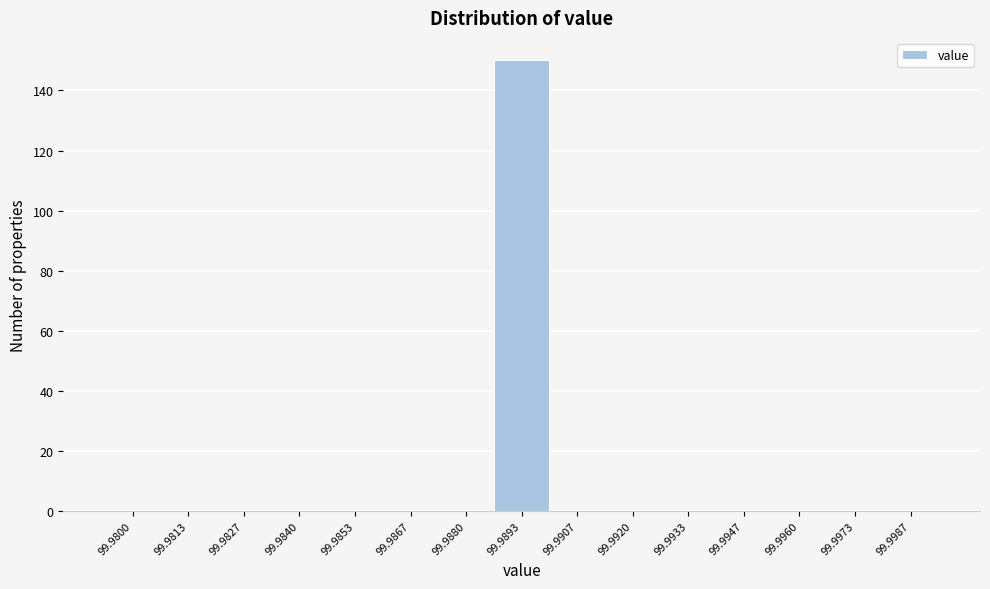

Reading right to left, what are all the values shown in this chart?

99.9987=0	99.9973=0	99.9960=0	99.9947=0	99.9933=0	99.9920=0	99.9907=0	99.9893=150	99.9880=0	99.9867=0	99.9853=0	99.9840=0	99.9827=0	99.9813=0	99.9800=0